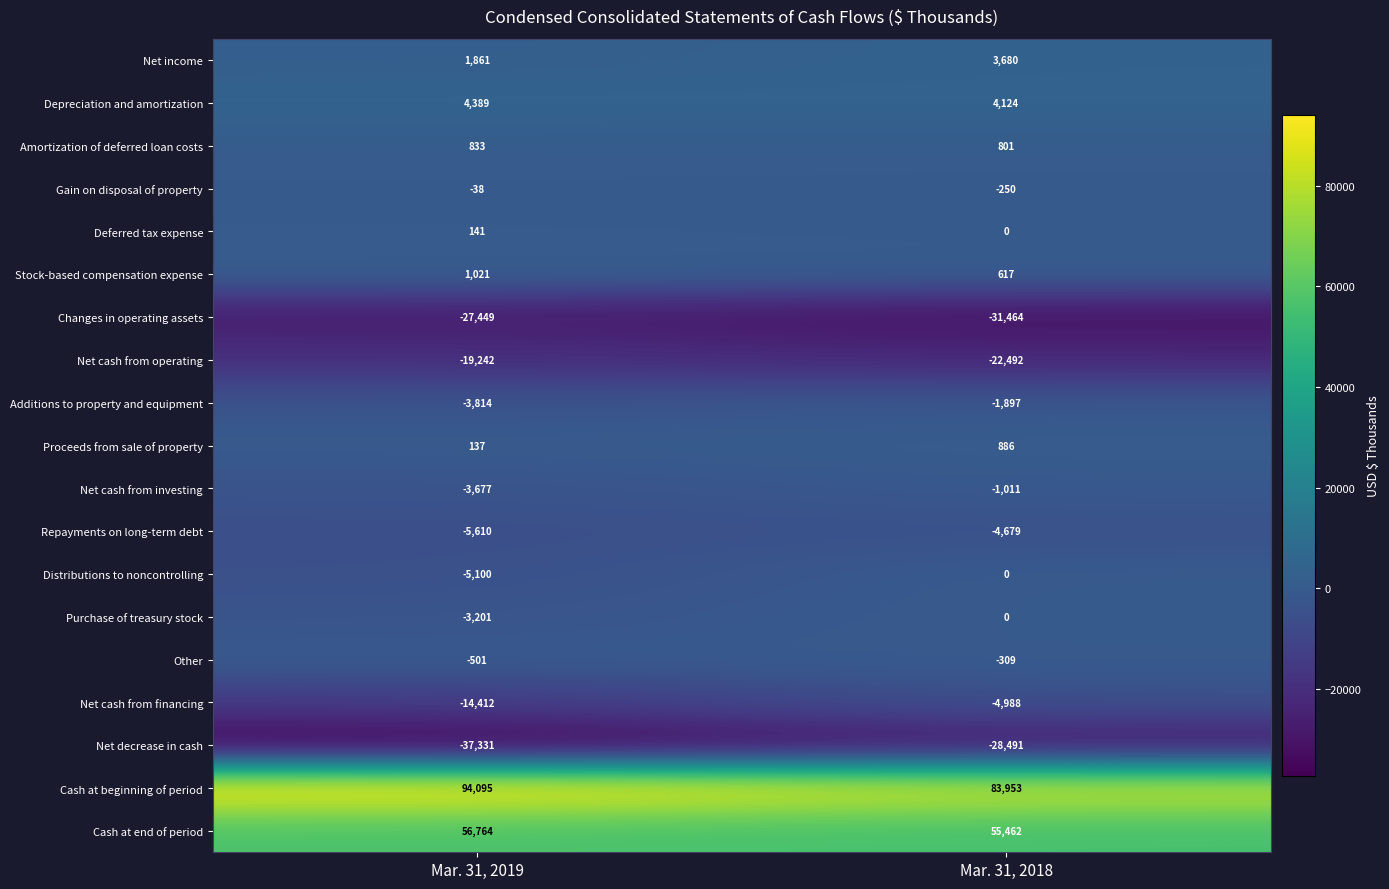

What is the sum of all Purchase of treasury stock values?

-3201